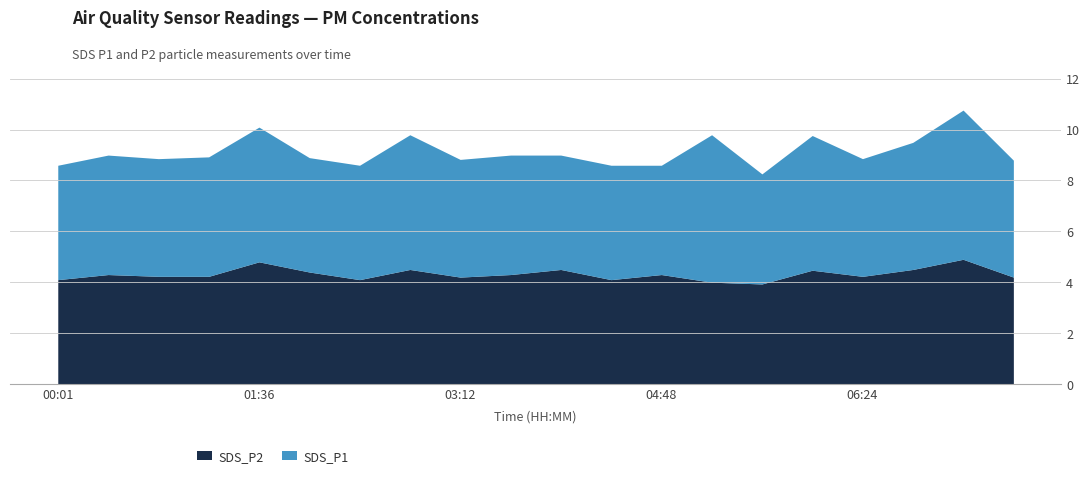

How many SDS_P1 values are between 4 and 5?

15